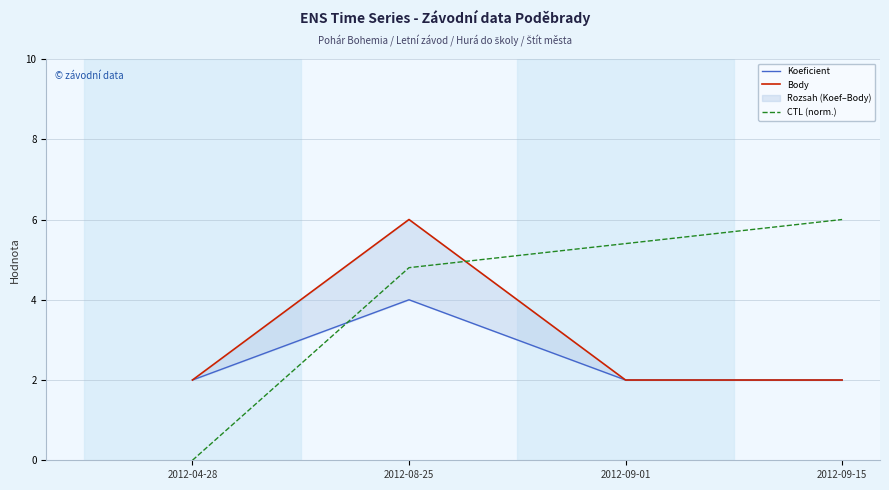

Between 2012-08-25 and 2012-09-15, which series saw the biggest shift?

Body